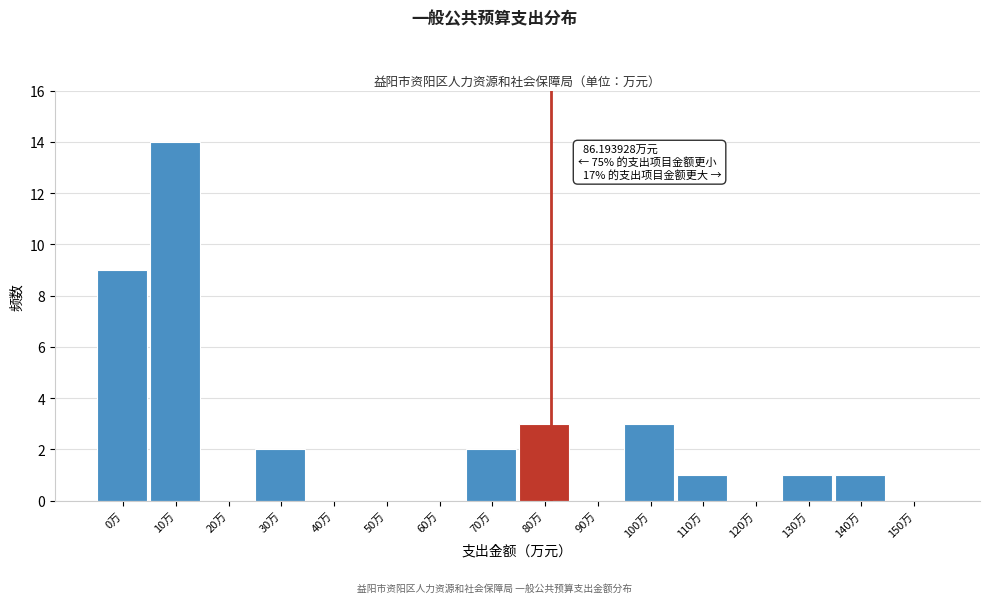

Reading left to right, list all the values displayed in this chart.

0万=9	10万=14	20万=0	30万=2	40万=0	50万=0	60万=0	70万=2	80万=3	90万=0	100万=3	110万=1	120万=0	130万=1	140万=1	150万=0